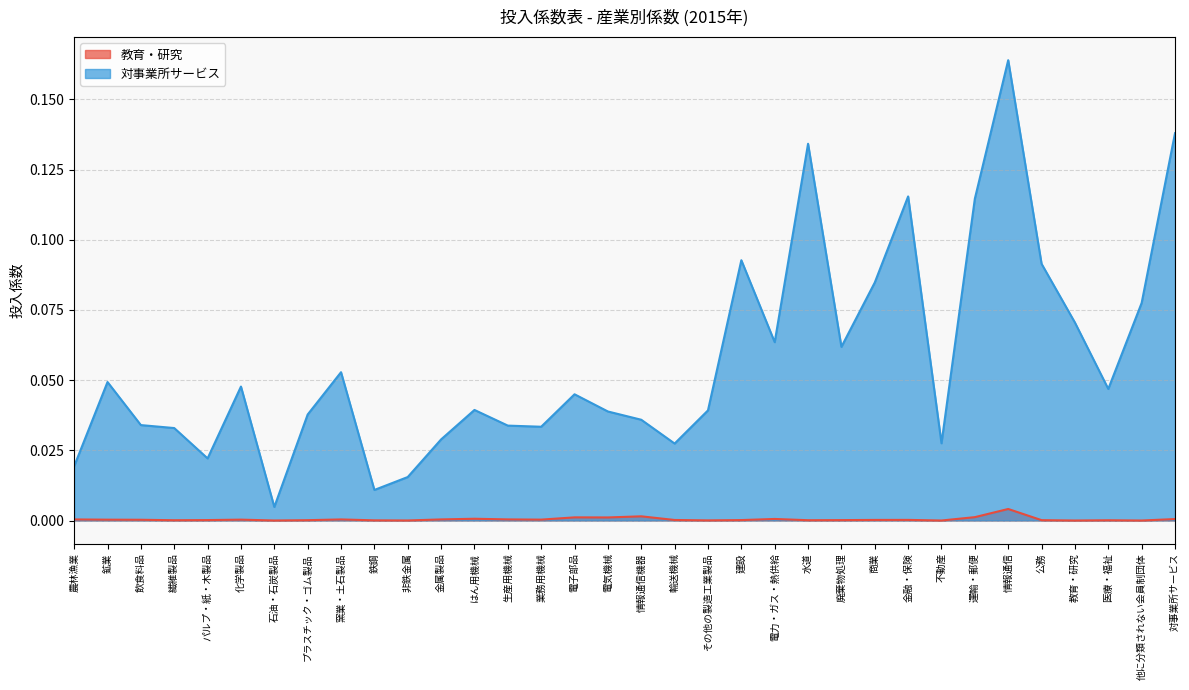

What is the label of the 16th point from the left?

電子部品